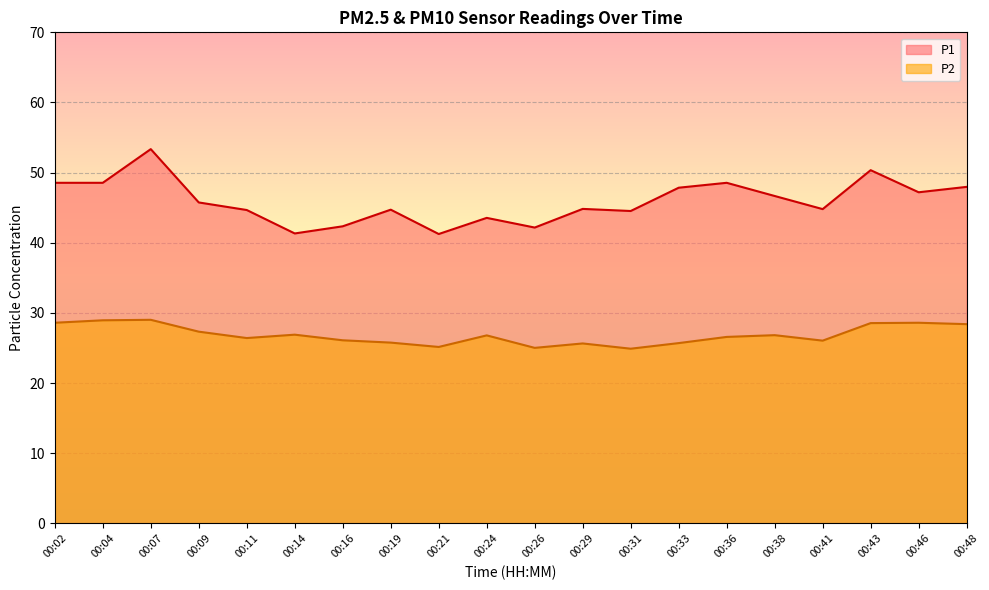

What is the sum of all P1 values?

919.0